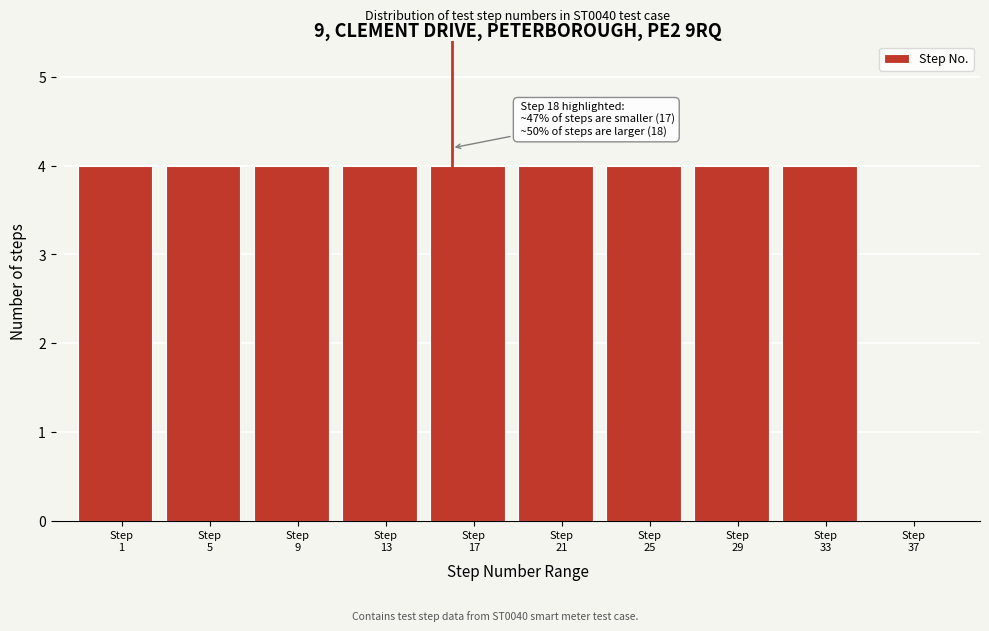

What is the maximum value shown in the chart?

4